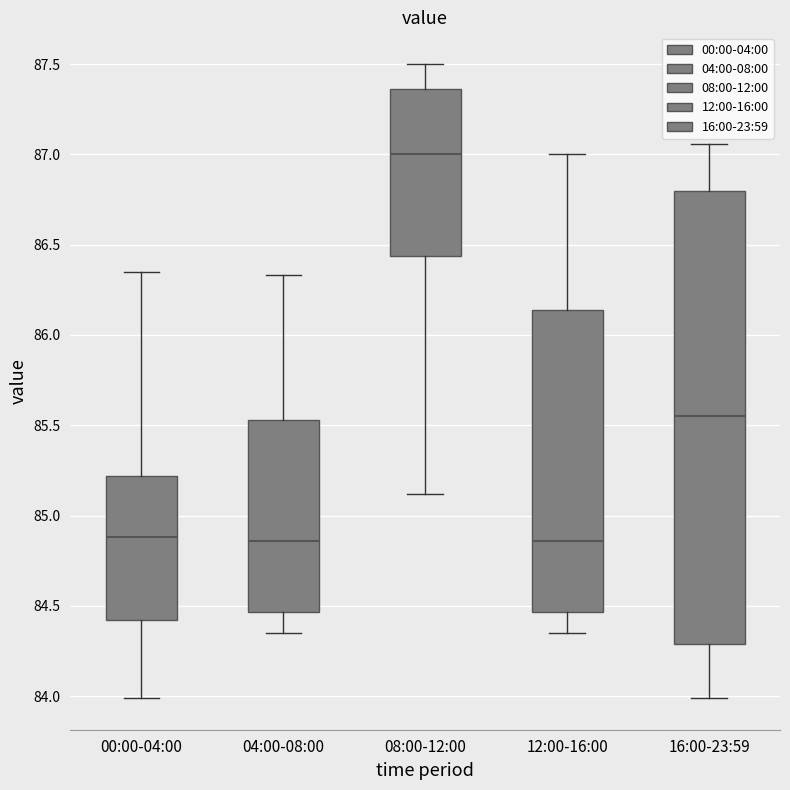

Reading left to right, transcribe this box plot: for each box, give where its median line is, the range the box spans, and where its two whiskers end, as read against the y-axis. The values are not printed on the chart, so give them approximately, as read against the axis.

00:00-04:00: median 84.90, box 84.40 to 85.20, whiskers 84.00 to 86.35
04:00-08:00: median 84.85, box 84.45 to 85.55, whiskers 84.35 to 86.35
08:00-12:00: median 87.00, box 86.45 to 87.35, whiskers 85.10 to 87.50
12:00-16:00: median 84.85, box 84.45 to 86.15, whiskers 84.35 to 87.00
16:00-23:59: median 85.55, box 84.30 to 86.80, whiskers 84.00 to 87.05